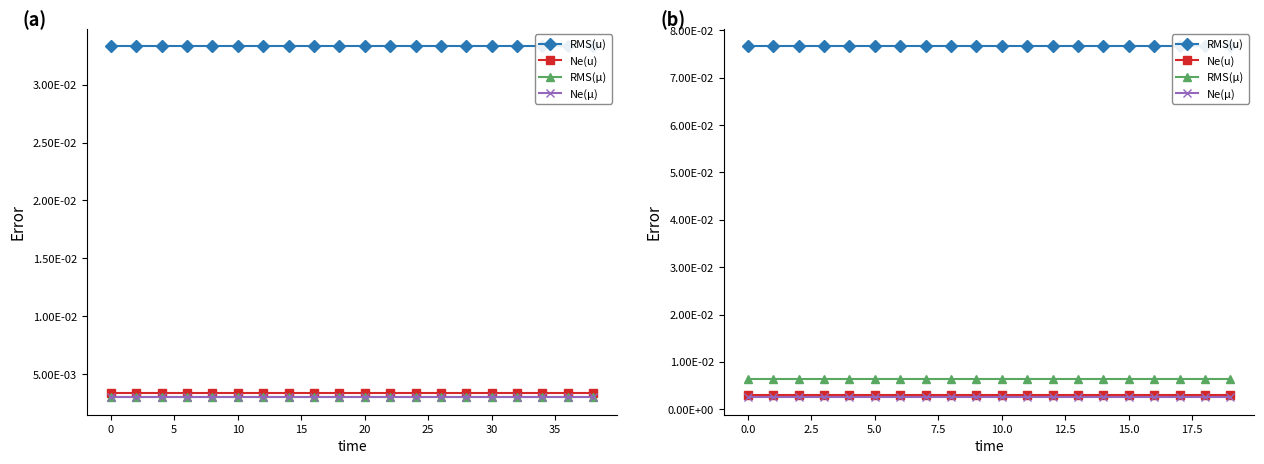

Which series has the largest range (max minus min)?

RMS(u)